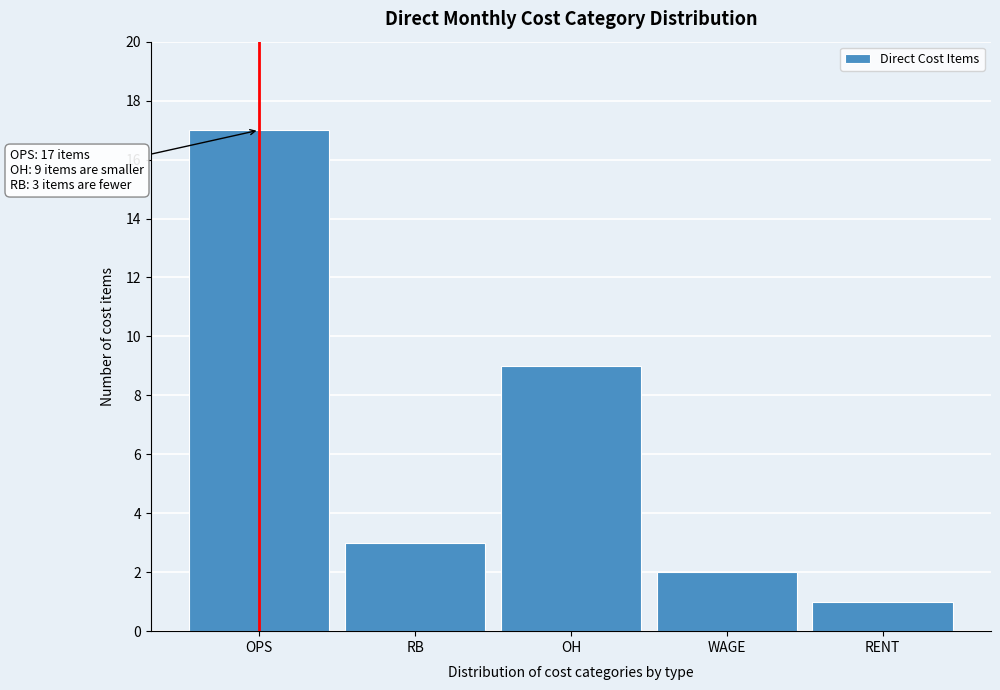

Reading left to right, extract all data points from this chart.

OPS=17	RB=3	OH=9	WAGE=2	RENT=1